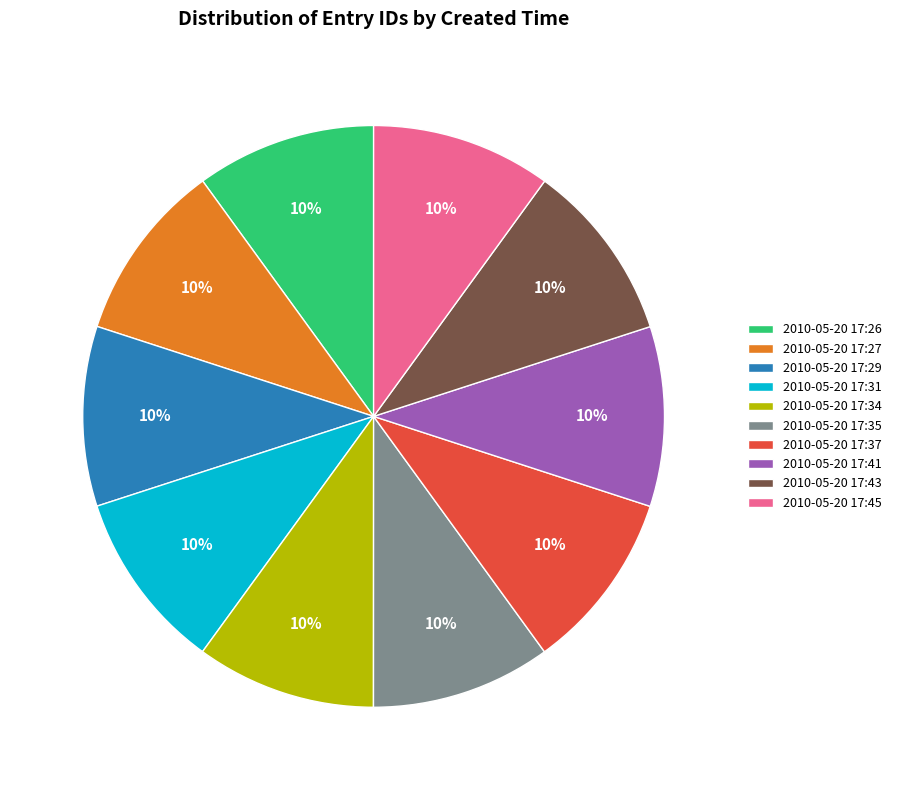

What is the ratio of the value at 2010-05-20 17:37 to the value at 2010-05-20 17:34?

1.0